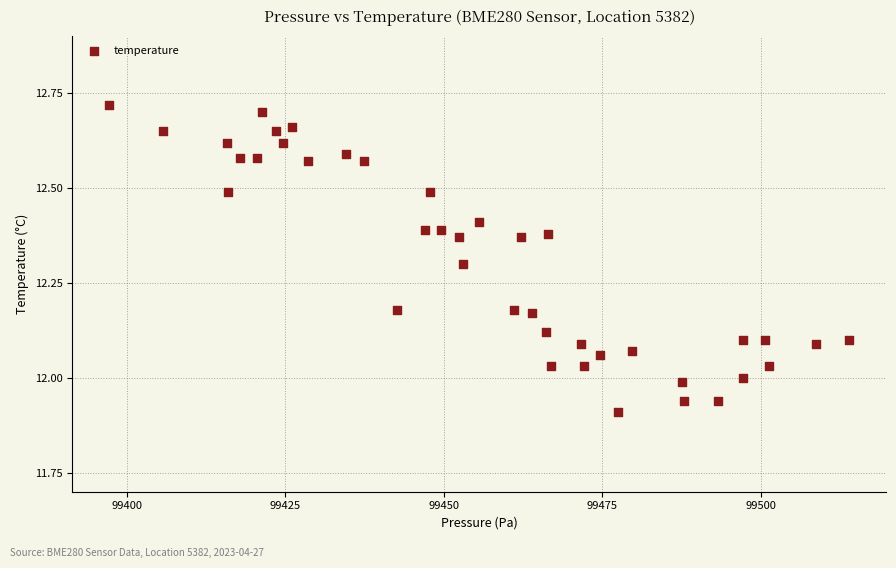

What is the range of X values (max minus min)?

116.8